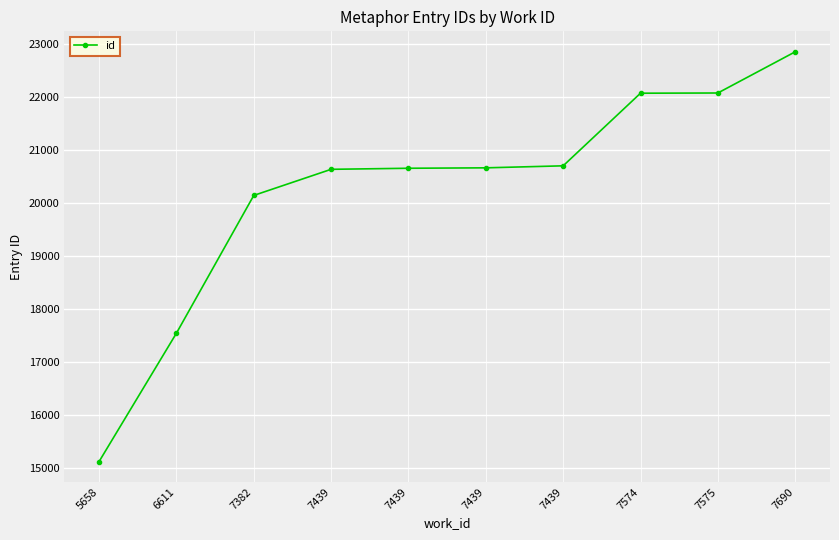

Rank the categories by value from lowest to highest.

5658, 6611, 7382, 7439, 7439, 7439, 7439, 7574, 7575, 7690